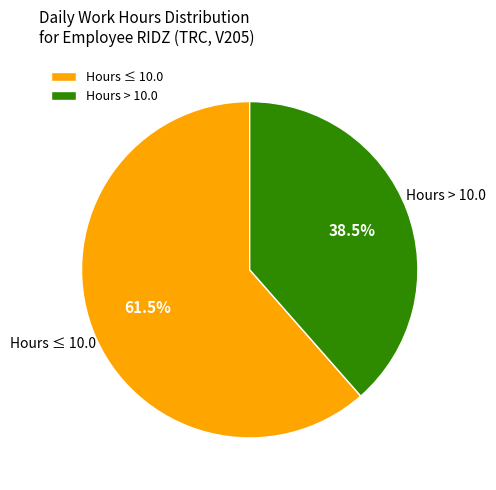

Count the number of slices in the pie.

2